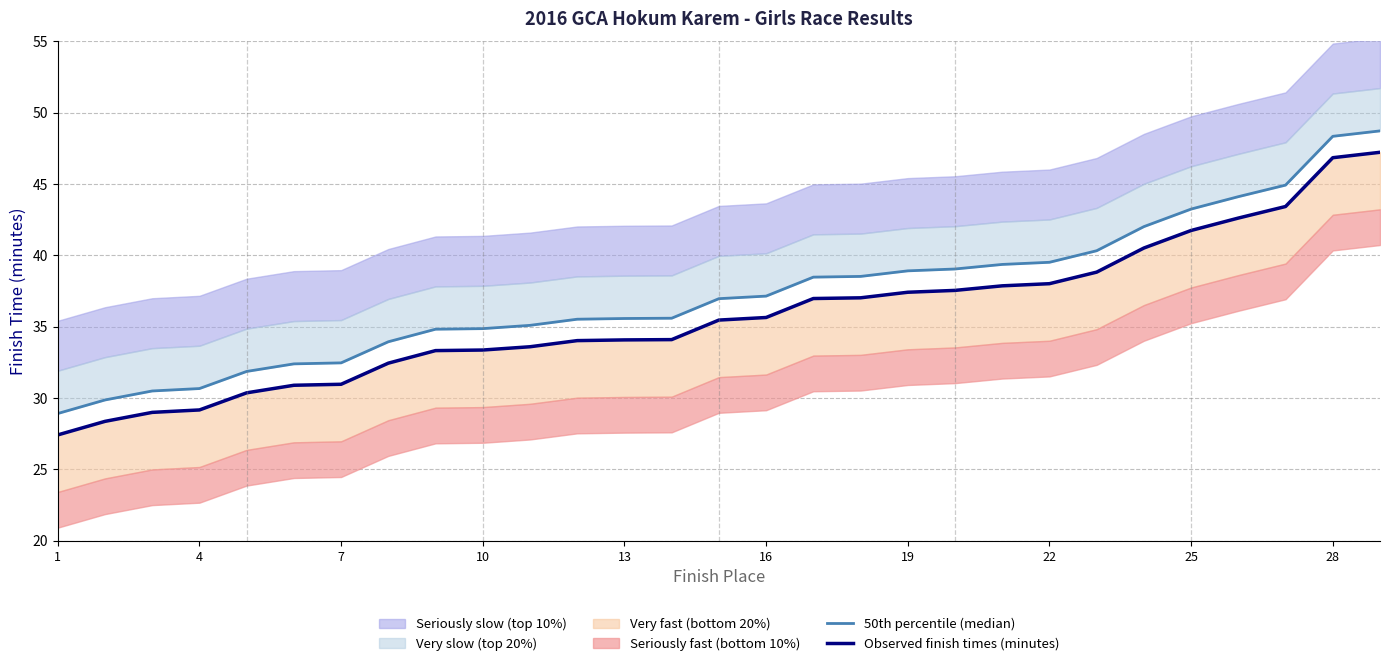

Which series has the widest spread of values?

50th percentile (median)